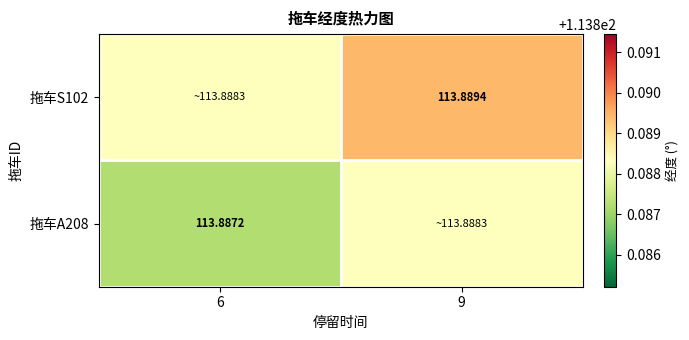

The value of 拖车A208 at 6 is 113.9. True or false?

True